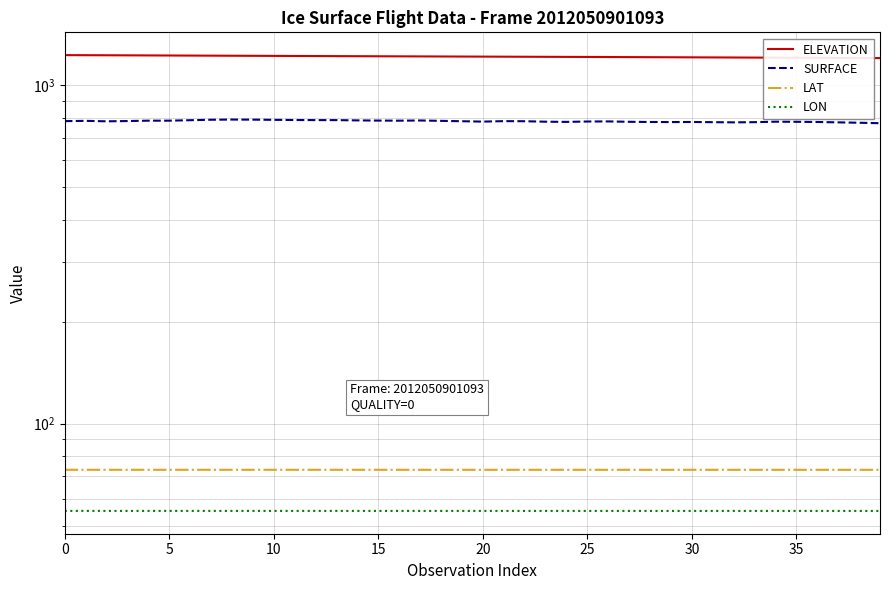

At which category does the chart reach its minimum across all series?

39